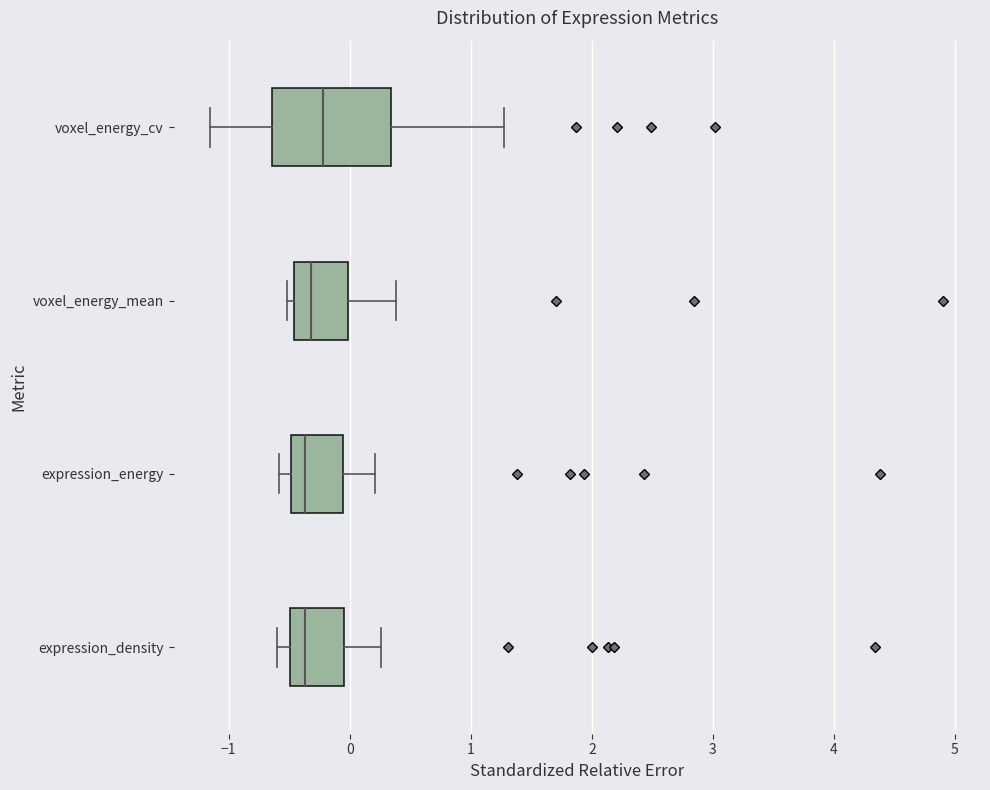

Reading bottom to top, transcribe this box plot: for each box, give where its median line is, the range the box spans, and where its two whiskers end, as read against the x-axis. The values are not printed on the chart, so give them approximately, as read against the axis.

expression_density: median -0.4, box -0.5 to 0.0, whiskers -0.6 to 0.3
expression_energy: median -0.4, box -0.5 to -0.1, whiskers -0.6 to 0.2
voxel_energy_mean: median -0.3, box -0.5 to 0.0, whiskers -0.5 (just left of the box's left edge) to 0.4
voxel_energy_cv: median -0.2, box -0.6 to 0.3, whiskers -1.2 to 1.3